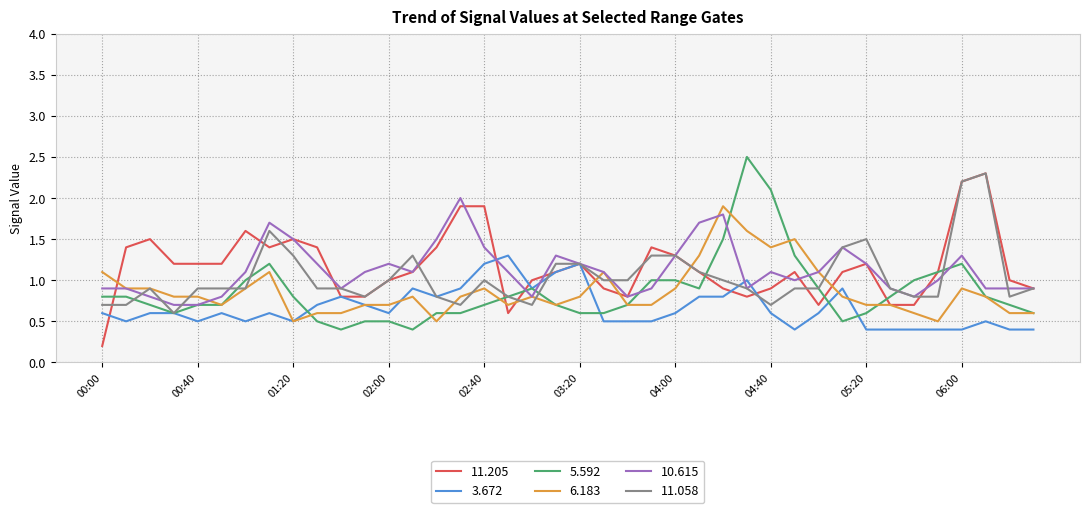

What is the minimum value for 10.615?

0.7